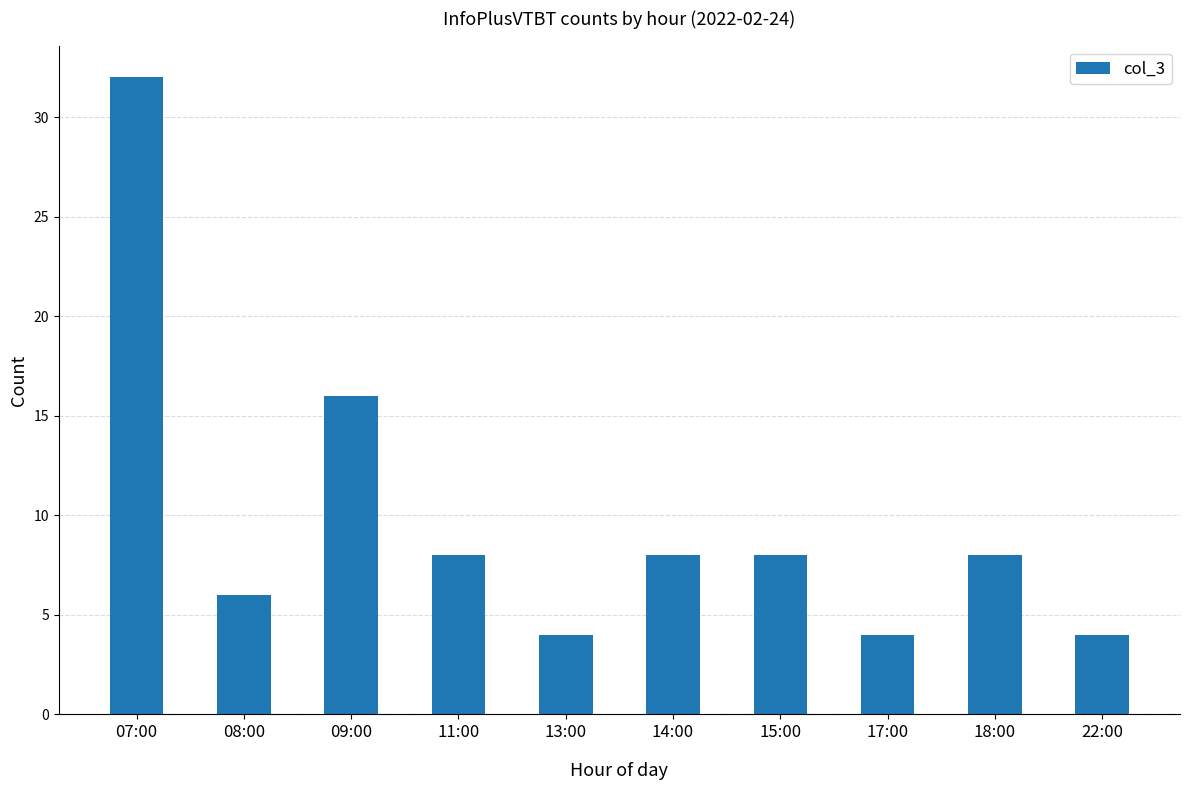

What is the sum of the values at 08:00 and 07:00?

38